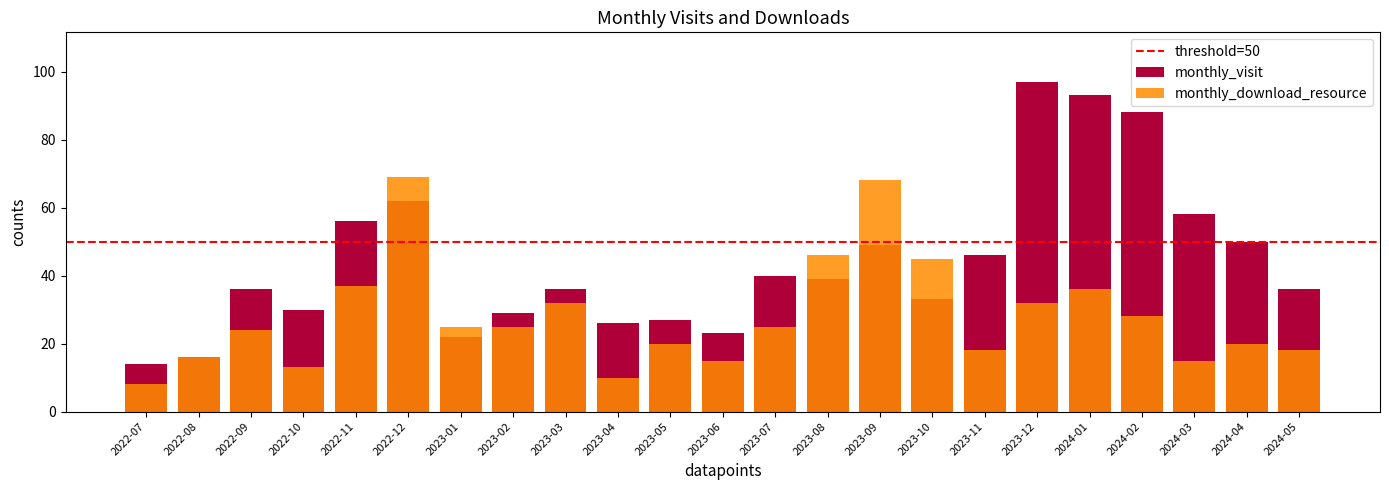

What is the label of the 11th bar from the right?

2023-07